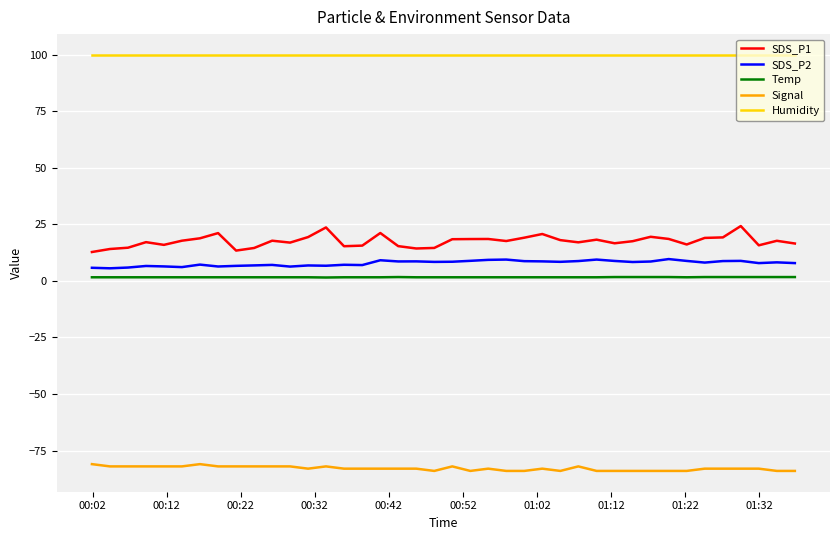

What is the lowest value of the SDS_P2 series?

5.6